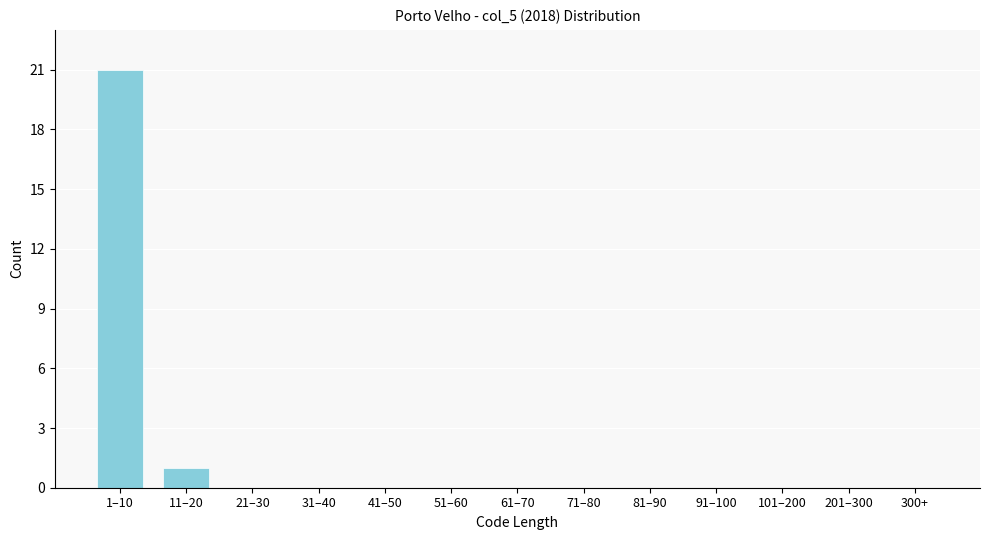

Reading left to right, extract all data points from this chart.

1–10=21	11–20=1	21–30=0	31–40=0	41–50=0	51–60=0	61–70=0	71–80=0	81–90=0	91–100=0	101–200=0	201–300=0	300+=0